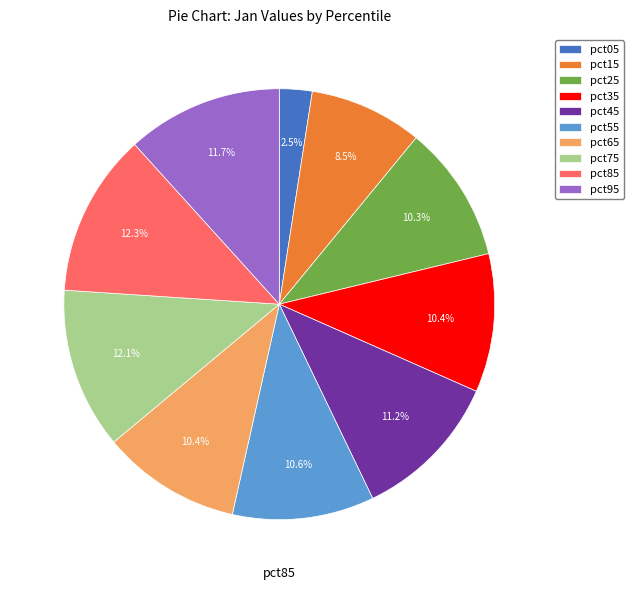

Is there a majority slice in this chart?

No